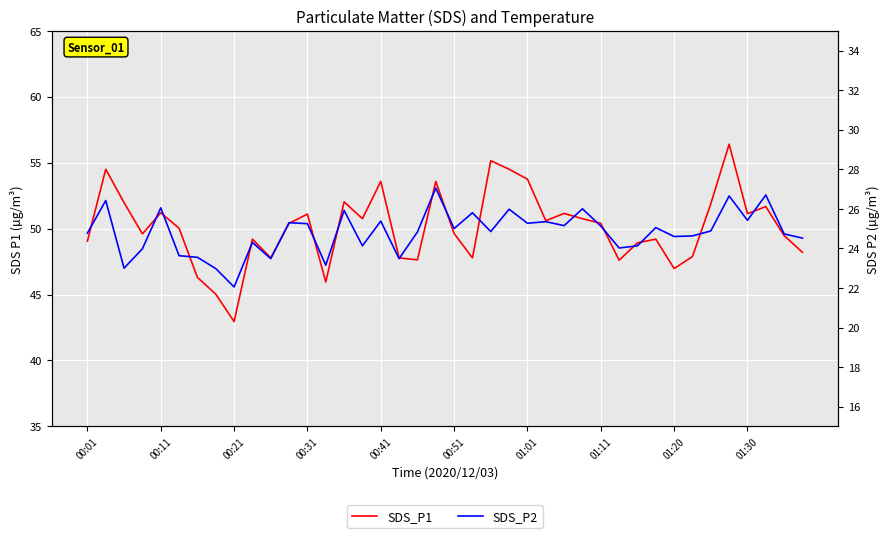

Between 16 and 31, which series saw the biggest shift?

SDS_P1